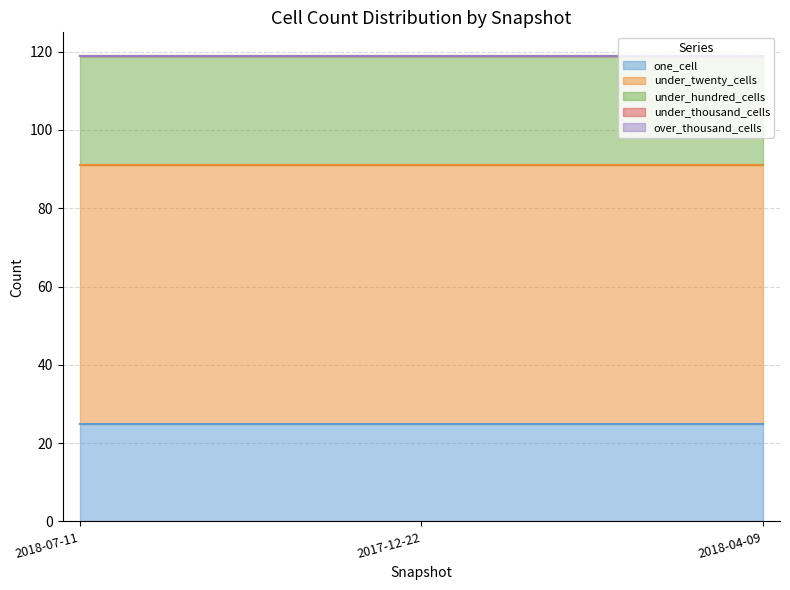

Reading left to right, transcribe all the data shown in this chart.

one_cell: 25	25	25
under_twenty_cells: 66	66	66
under_hundred_cells: 28	28	28
under_thousand_cells: 0	0	0
over_thousand_cells: 0	0	0